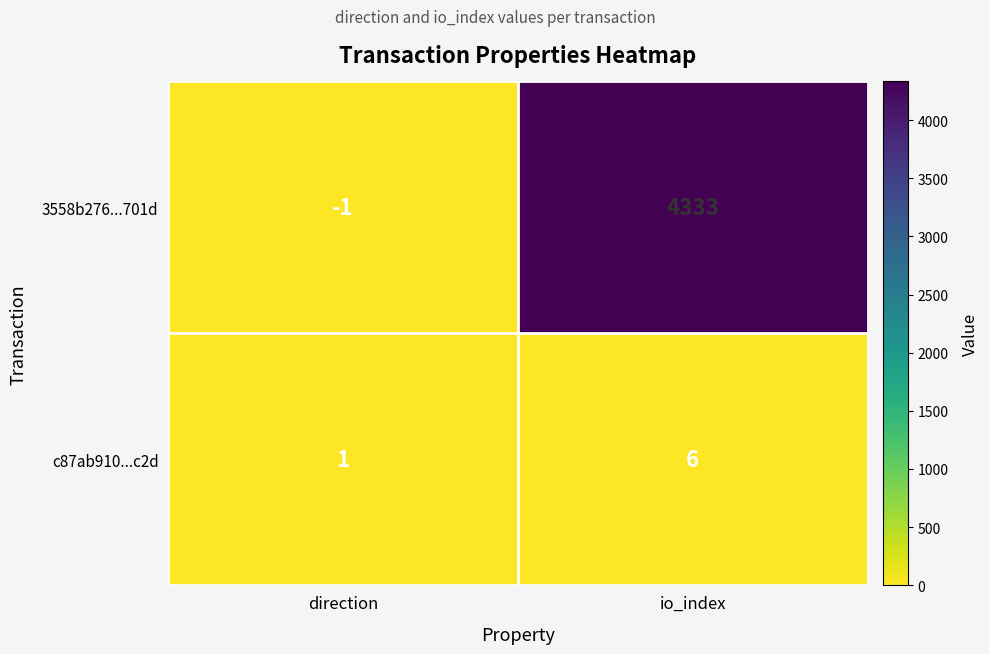

List the series in order of their peak value, highest first.

3558b276...701d, c87ab910...c2d